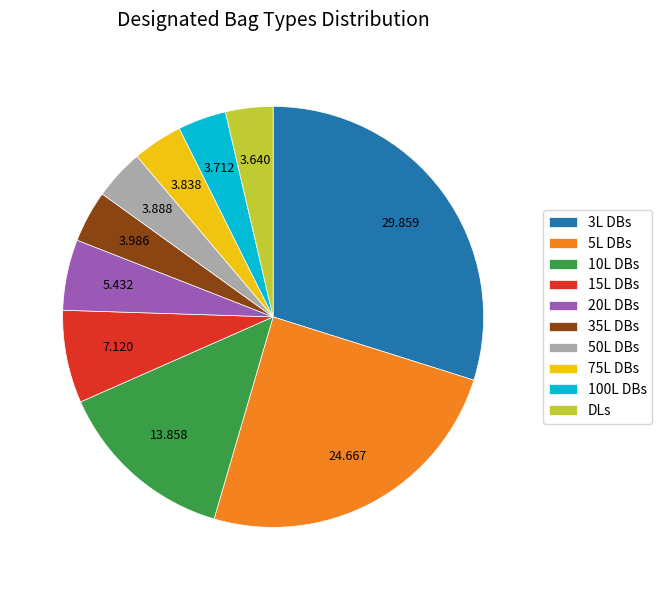

How many segments does this pie chart have?

10